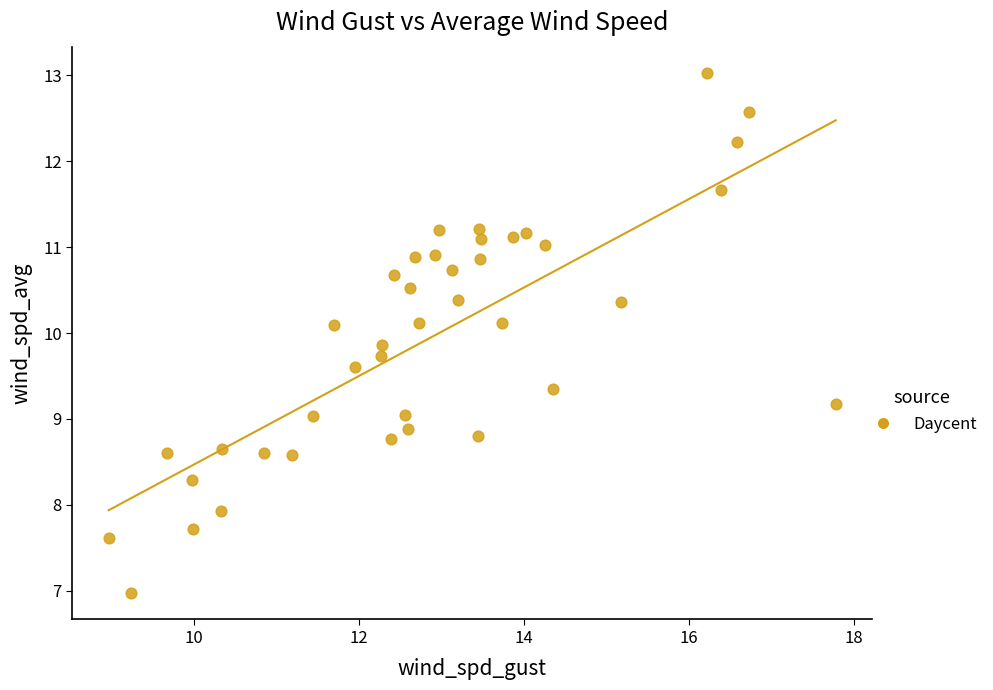

What is the range of Y values (max minus min)?

6.1